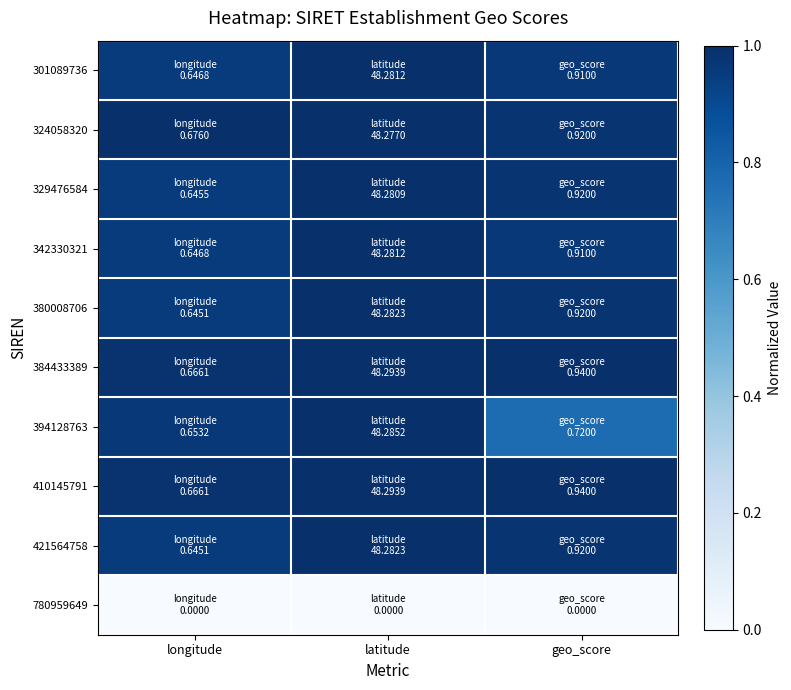

At how many categories does at least one series exceed 0?

3